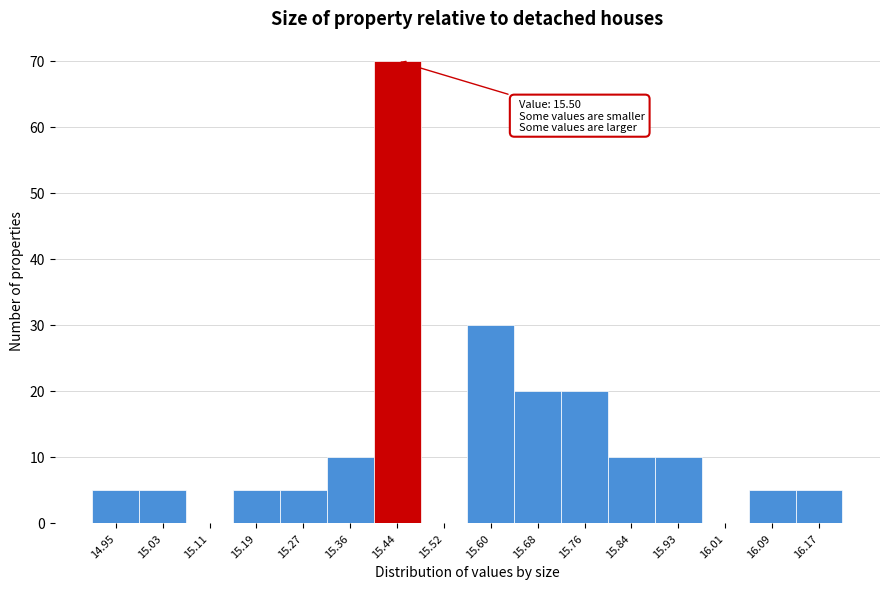

Reading left to right, list all the values displayed in this chart.

14.95=5	15.03=5	15.11=0	15.19=5	15.27=5	15.36=10	15.44=70	15.52=0	15.60=30	15.68=20	15.76=20	15.84=10	15.93=10	16.01=0	16.09=5	16.17=5